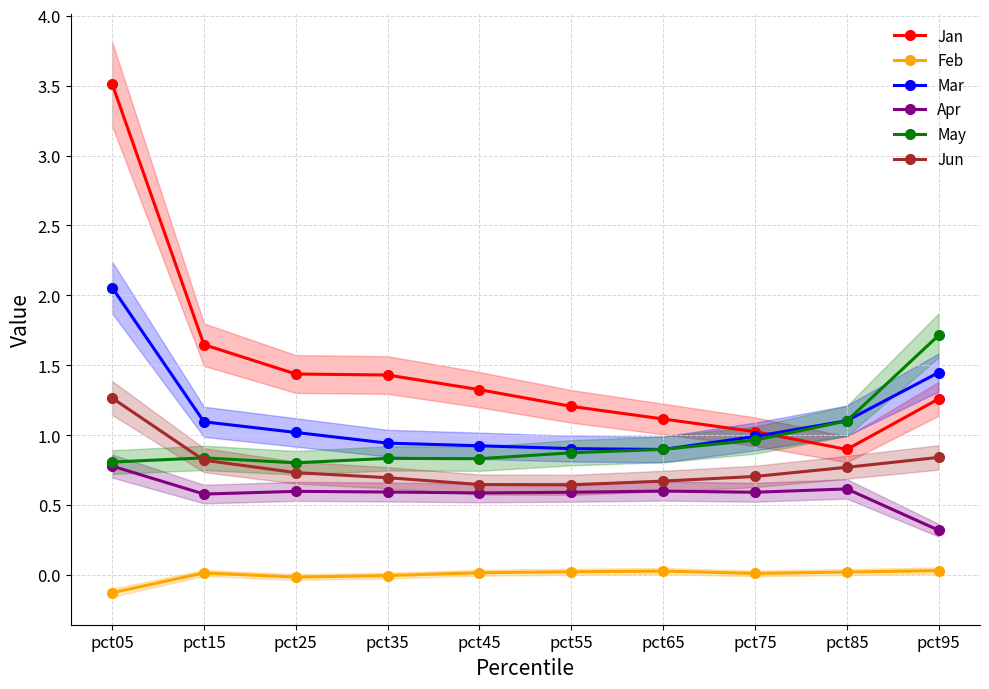

What is the lowest value of the Mar series?

0.9